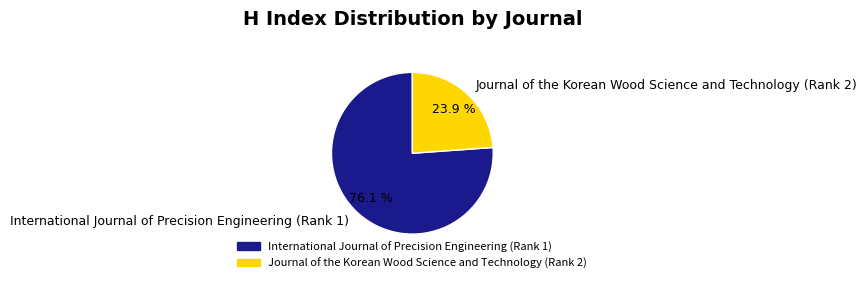

To the nearest percent, what is the difference between the largest and smallest slice percentages?

52%